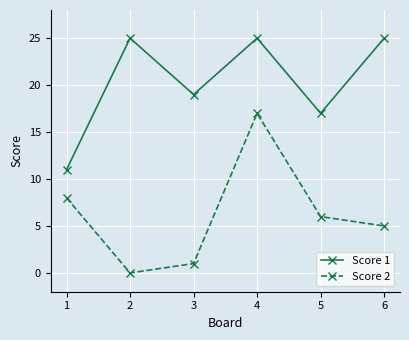

In Score 2, how many points are lower than both neighbors (excluding endpoints)?

1